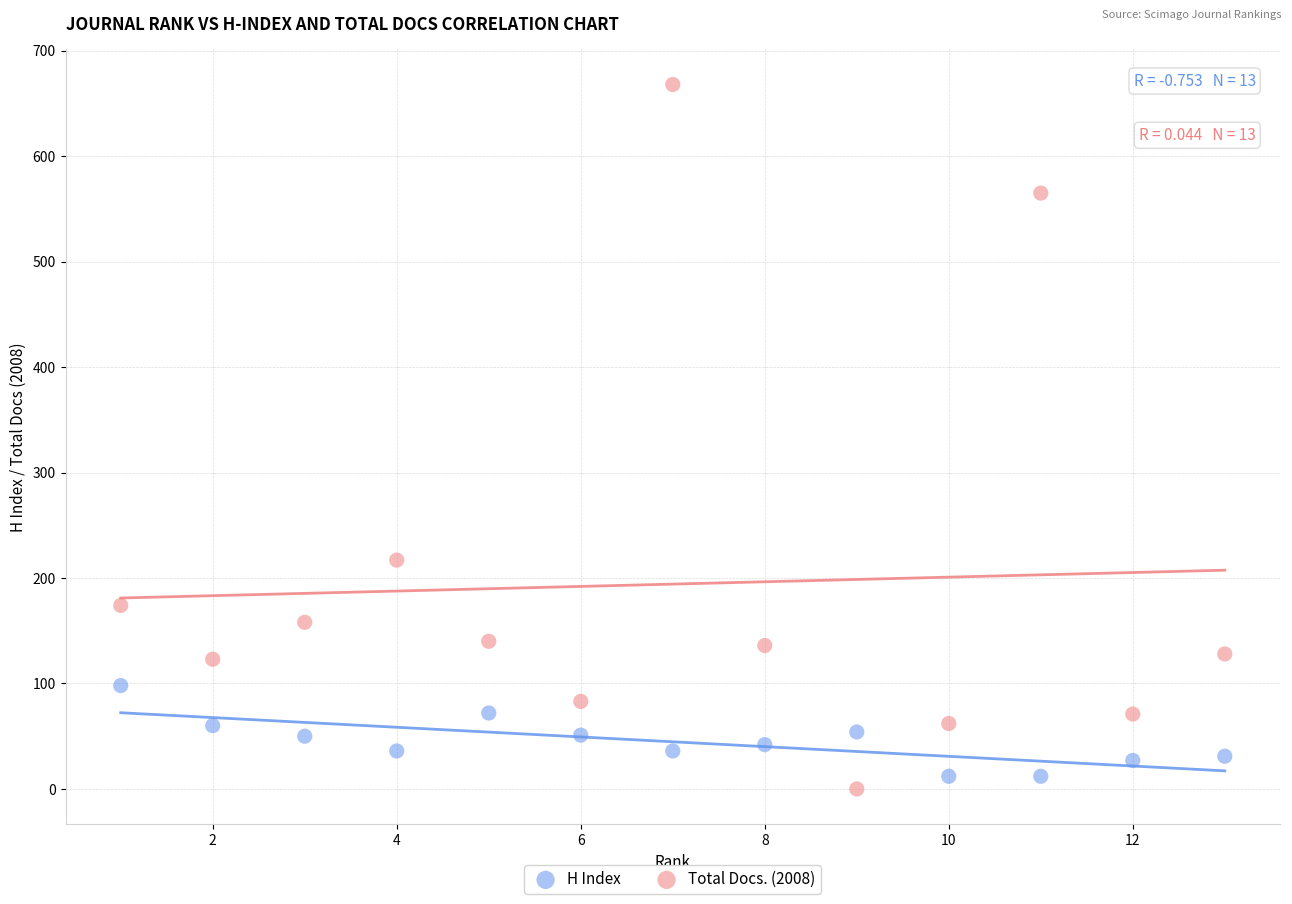

Across all series, what Y value is closest to 334?

217